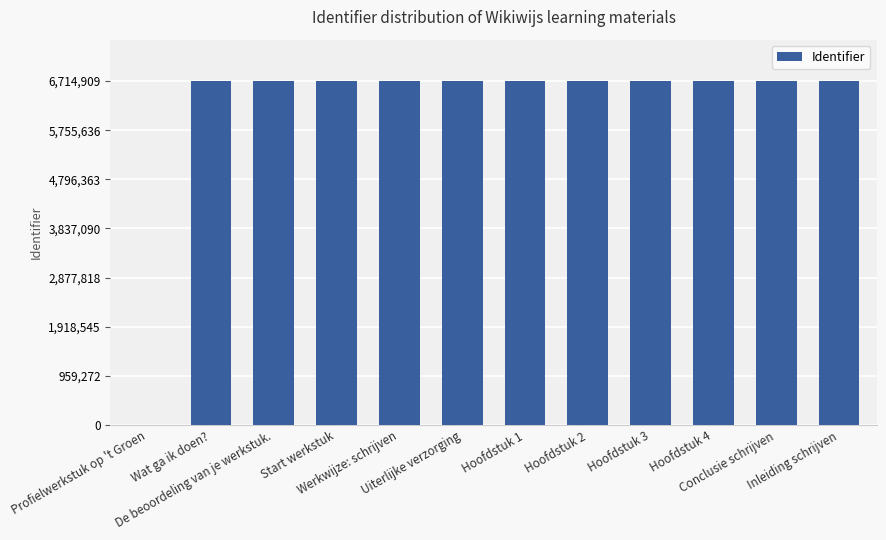

True or false: the data shows 11676085 at Uiterlijke verzorging.

False